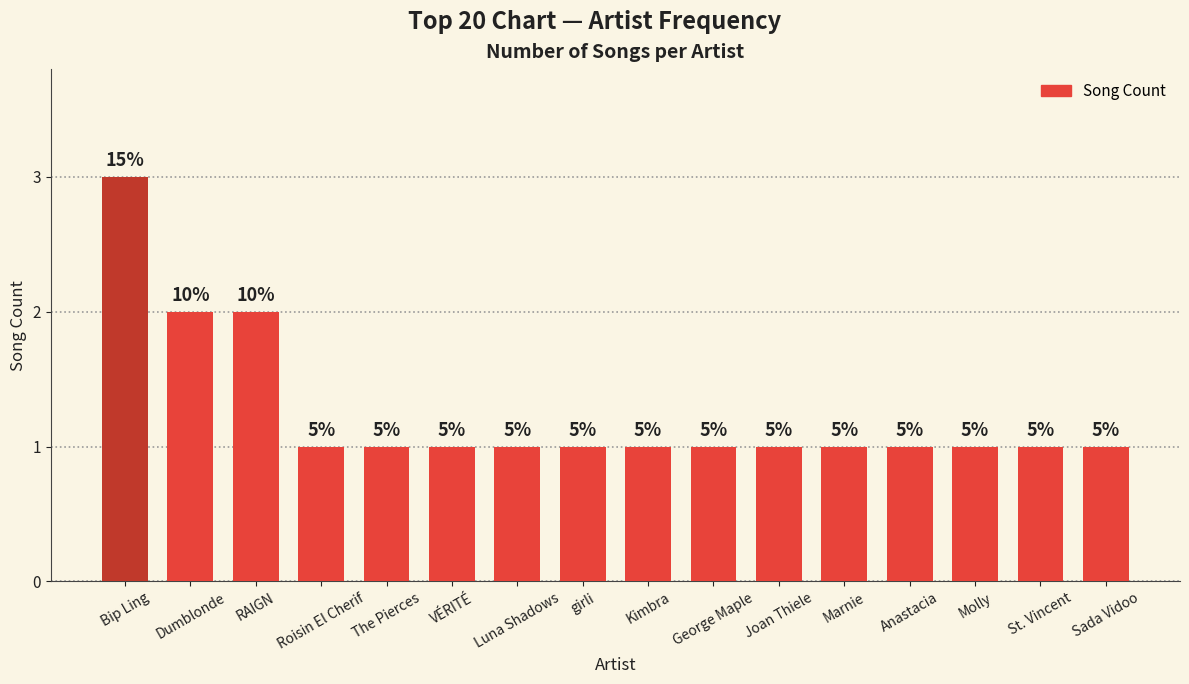

Is it true that the value at Dumblonde is 3?

False